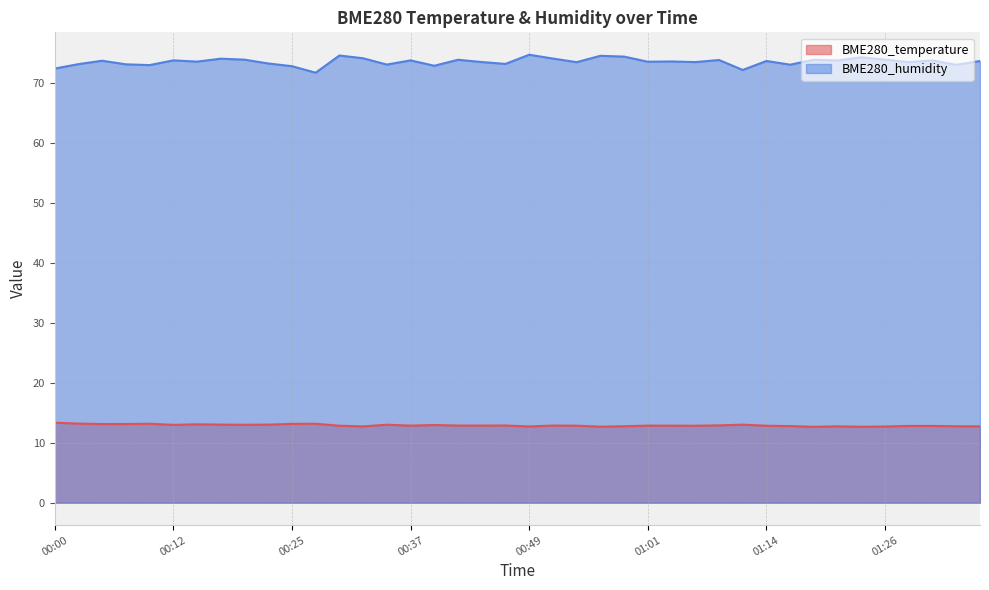

Where does the BME280_humidity series first go above 73?

00:02